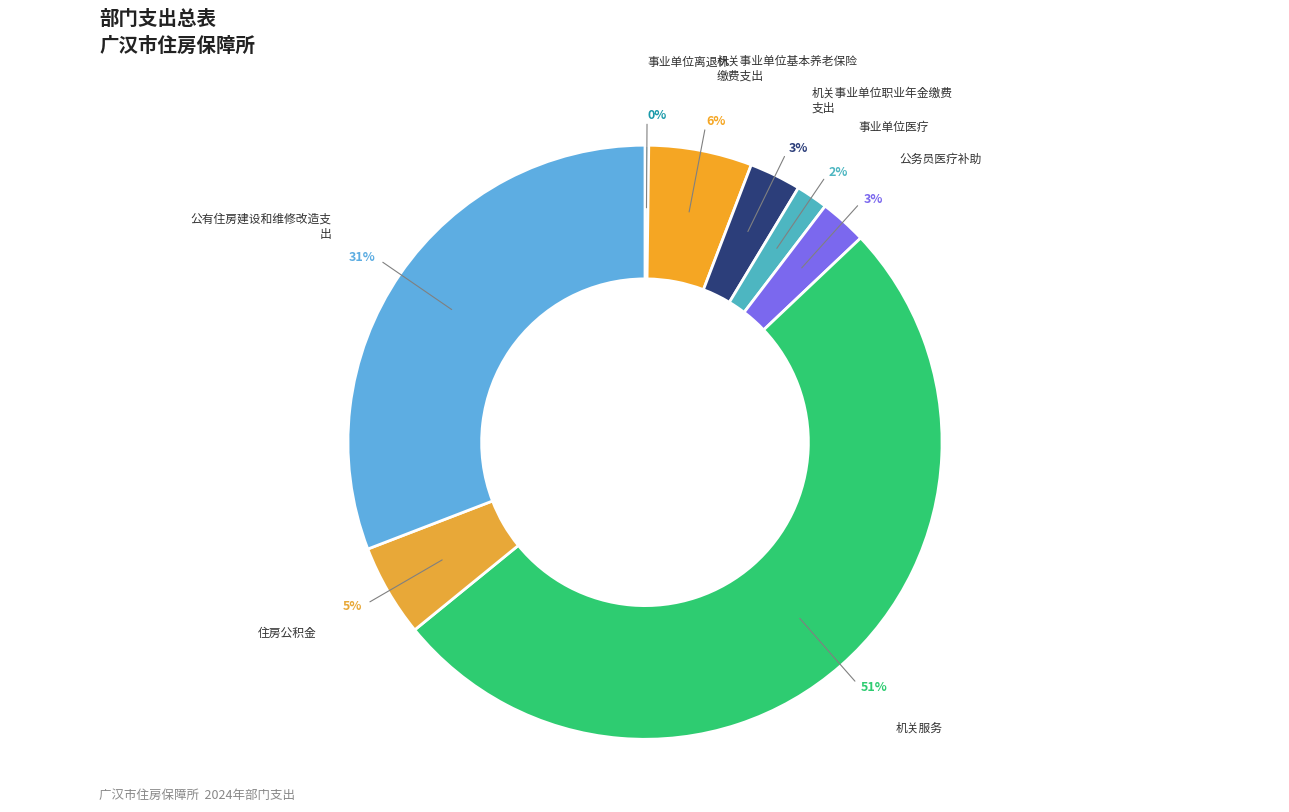

Which category has the smallest portion of the pie?

事业单位离退休